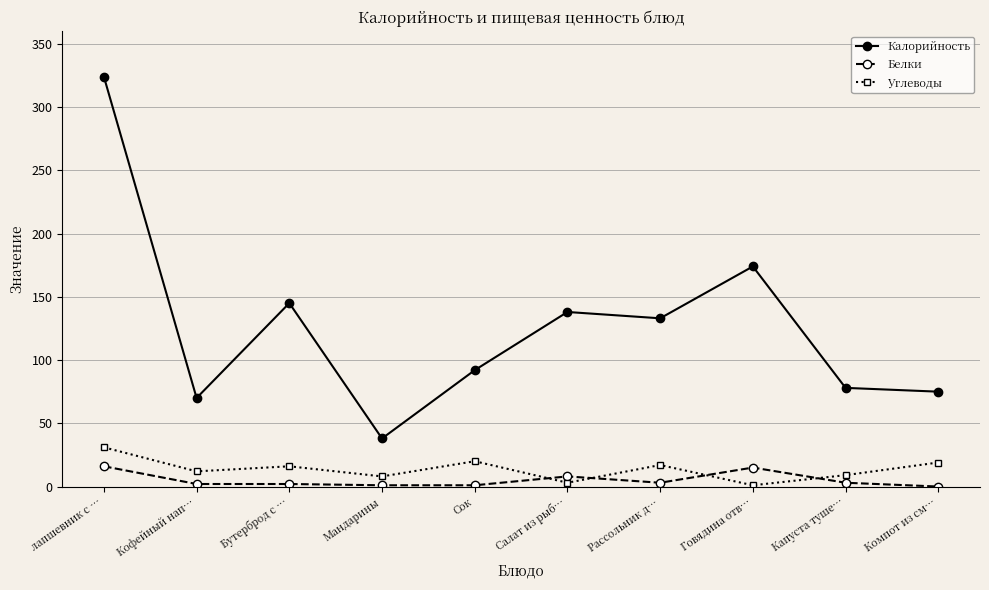

At which label is Калорийность closest to 181?

Говядина отв…